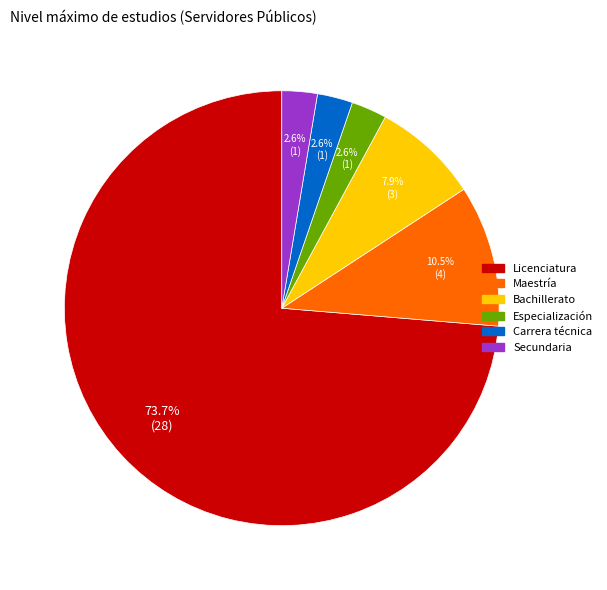

Approximately how many times larger is the value at Carrera técnica compared to Secundaria?

1.0